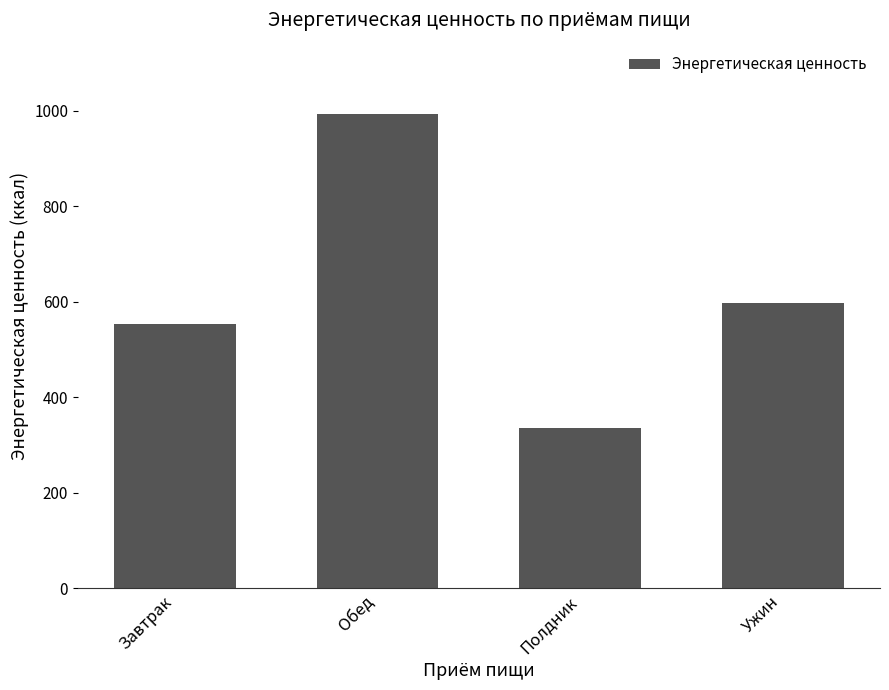

At which label is the value closest to 664?

Ужин